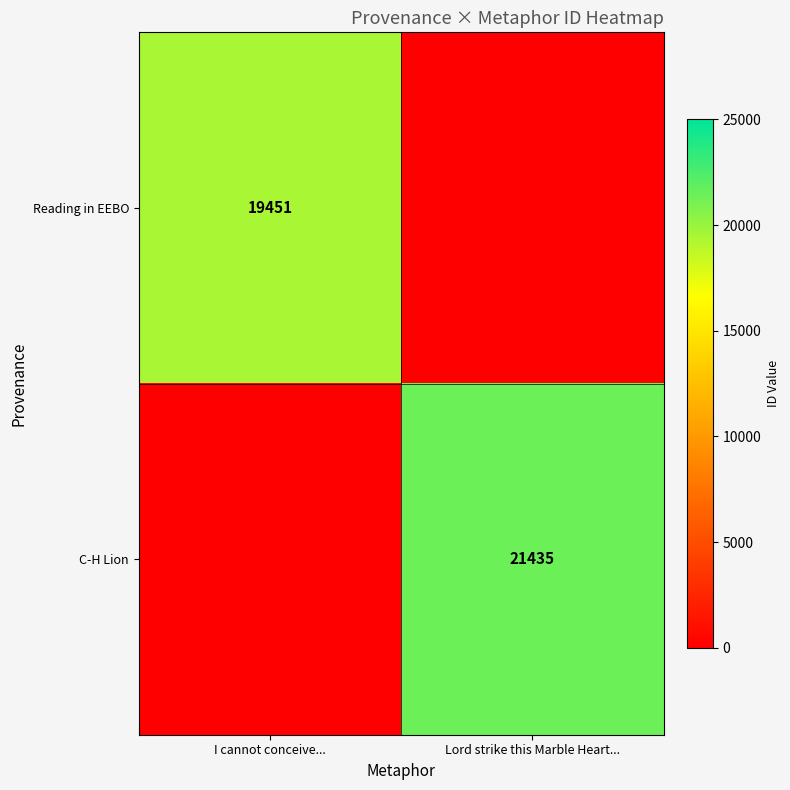

True or false: Reading in EEBO has a value of 19451 at I cannot conceive....

True